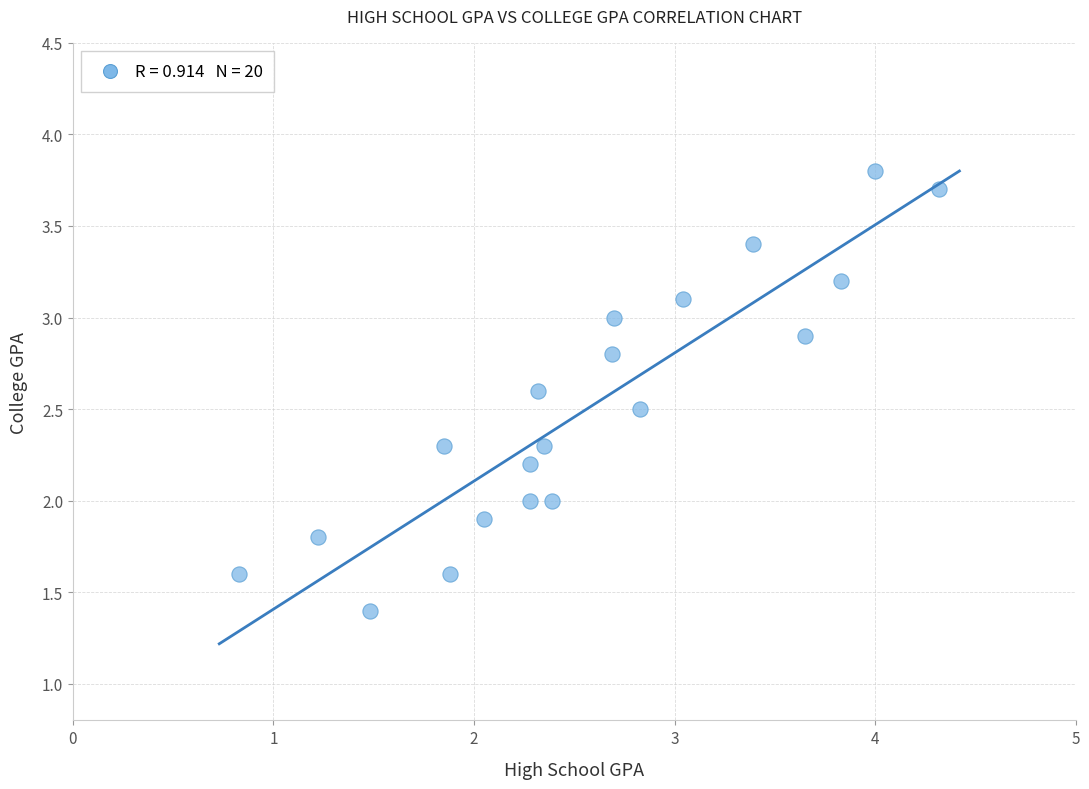

What is the range of Y values (max minus min)?

2.4